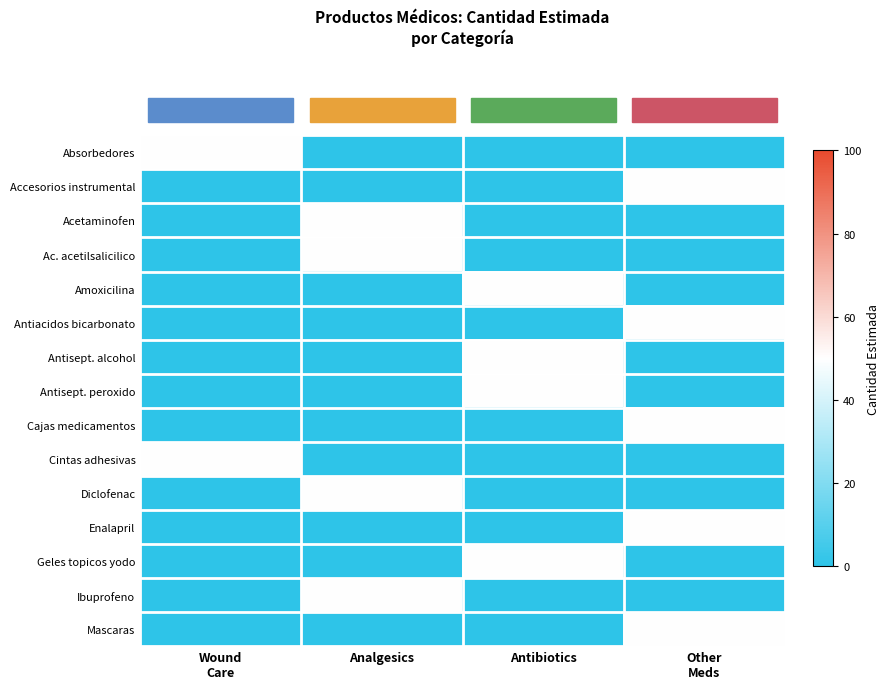

Reading right to left, list all the values displayed in this chart.

Absorbedores: Other
Meds=0	Antibiotics=0	Analgesics=0	Wound
Care=50
Accesorios instrumental: Other
Meds=50	Antibiotics=0	Analgesics=0	Wound
Care=0
Acetaminofen: Other
Meds=0	Antibiotics=0	Analgesics=50	Wound
Care=0
Ac. acetilsalicilico: Other
Meds=0	Antibiotics=0	Analgesics=50	Wound
Care=0
Amoxicilina: Other
Meds=0	Antibiotics=50	Analgesics=0	Wound
Care=0
Antiacidos bicarbonato: Other
Meds=50	Antibiotics=0	Analgesics=0	Wound
Care=0
Antisept. alcohol: Other
Meds=0	Antibiotics=50	Analgesics=0	Wound
Care=0
Antisept. peroxido: Other
Meds=0	Antibiotics=50	Analgesics=0	Wound
Care=0
Cajas medicamentos: Other
Meds=50	Antibiotics=0	Analgesics=0	Wound
Care=0
Cintas adhesivas: Other
Meds=0	Antibiotics=0	Analgesics=0	Wound
Care=50
Diclofenac: Other
Meds=0	Antibiotics=0	Analgesics=50	Wound
Care=0
Enalapril: Other
Meds=50	Antibiotics=0	Analgesics=0	Wound
Care=0
Geles topicos yodo: Other
Meds=0	Antibiotics=50	Analgesics=0	Wound
Care=0
Ibuprofeno: Other
Meds=0	Antibiotics=0	Analgesics=50	Wound
Care=0
Mascaras: Other
Meds=50	Antibiotics=0	Analgesics=0	Wound
Care=0